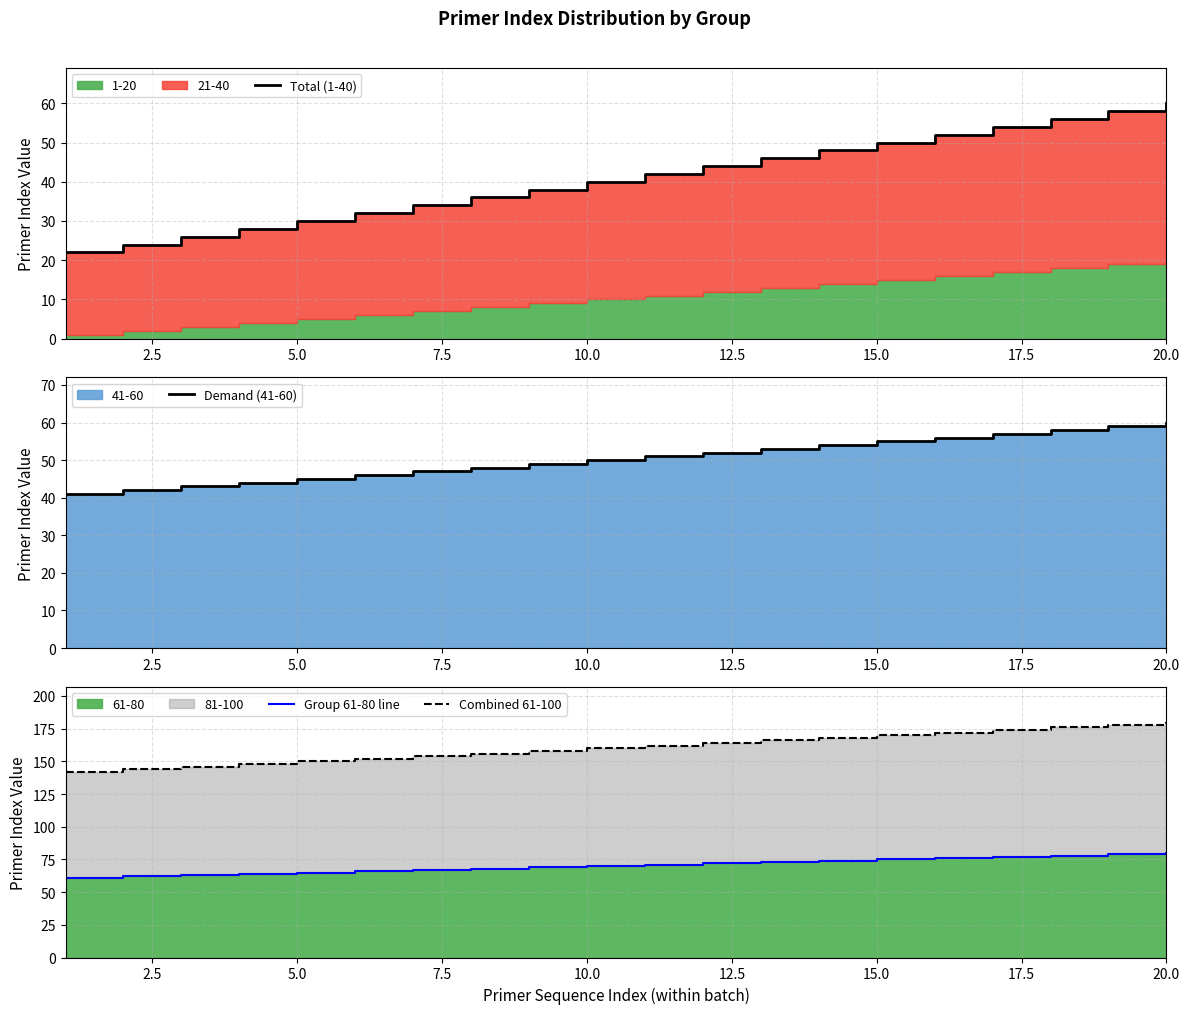

True or false: Group 61-80 line and Total (1-40) cross at least once.

False